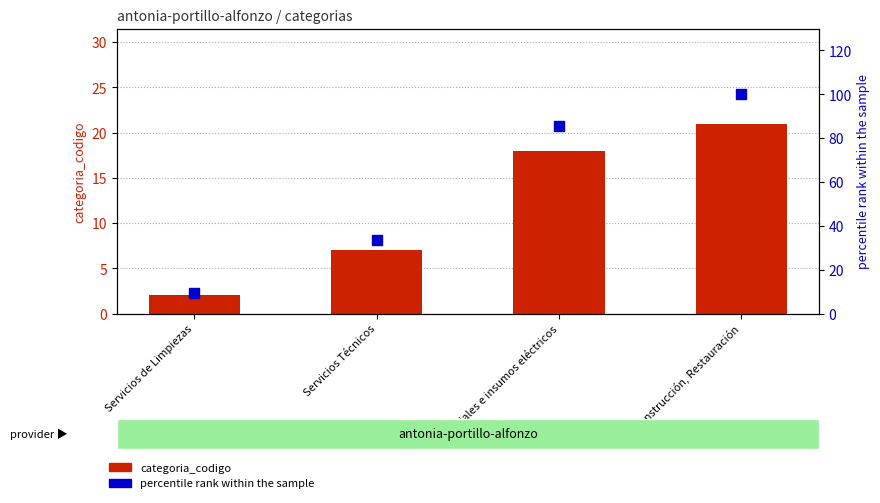

Which series reaches the maximum Y coordinate?

percentile rank within the sample